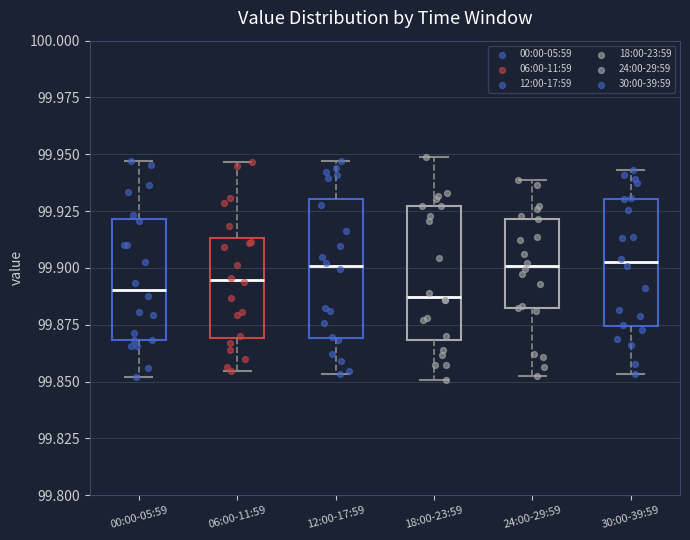

Where is the upper edge of the box for 24:00-29:59 on the y-axis? The values are not printed on the chart, so give them approximately, as read against the axis.

99.920